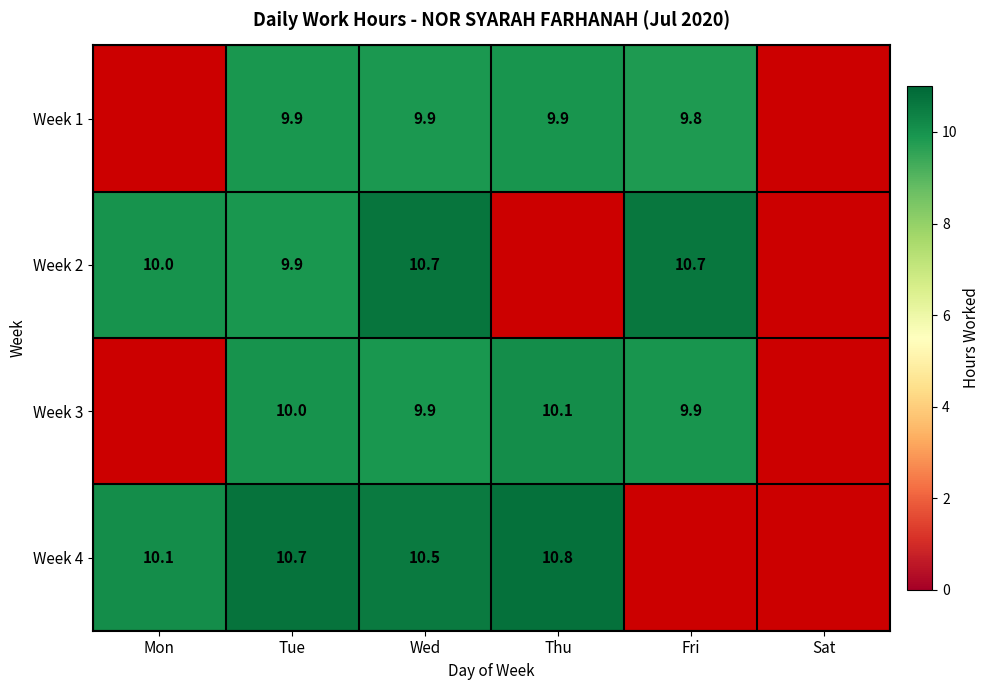

The value of Week 3 at Tue is 16.6. True or false?

False